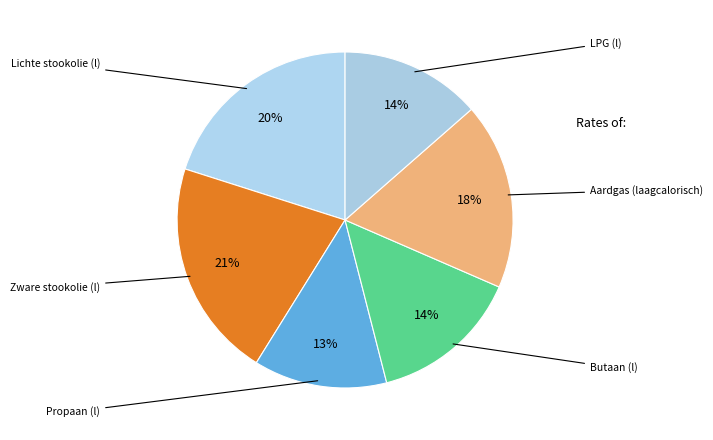

Count the number of slices in the pie.

6